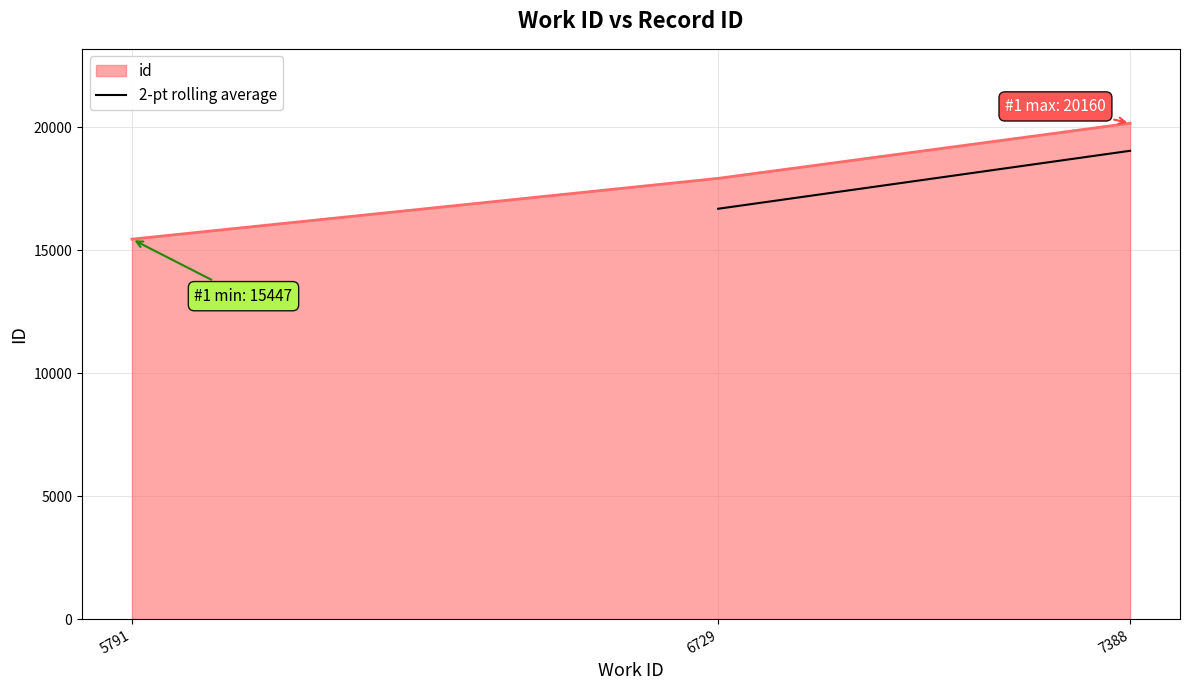

The id series shows 17919 at 6729. True or false?

True